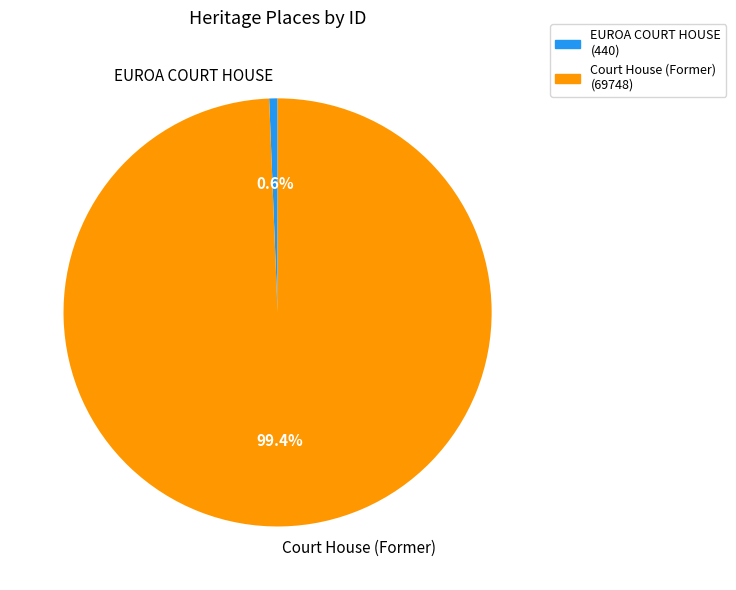

To the nearest percent, what is the combined percentage of Court House (Former) and EUROA COURT HOUSE?

100%